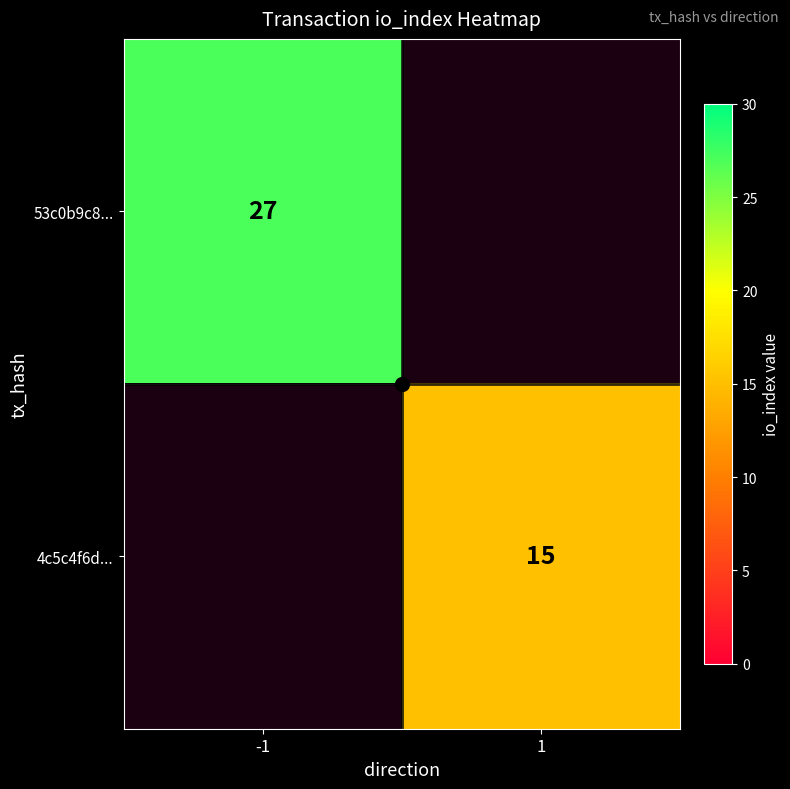

The value of 53c0b9c8... at -1 is 9. True or false?

False